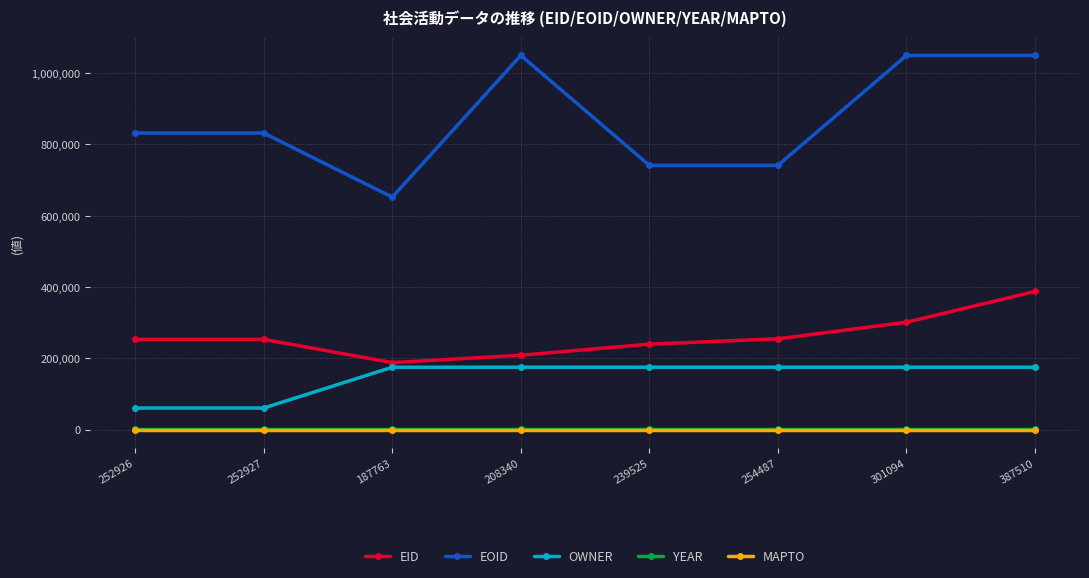

True or false: YEAR and EID intersect in this chart.

False